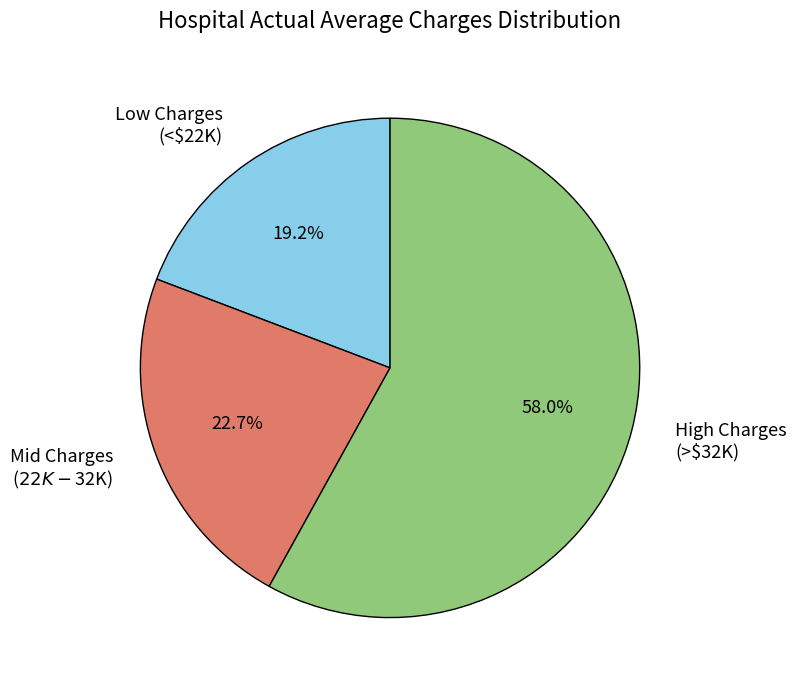

Is there a majority slice in this chart?

Yes